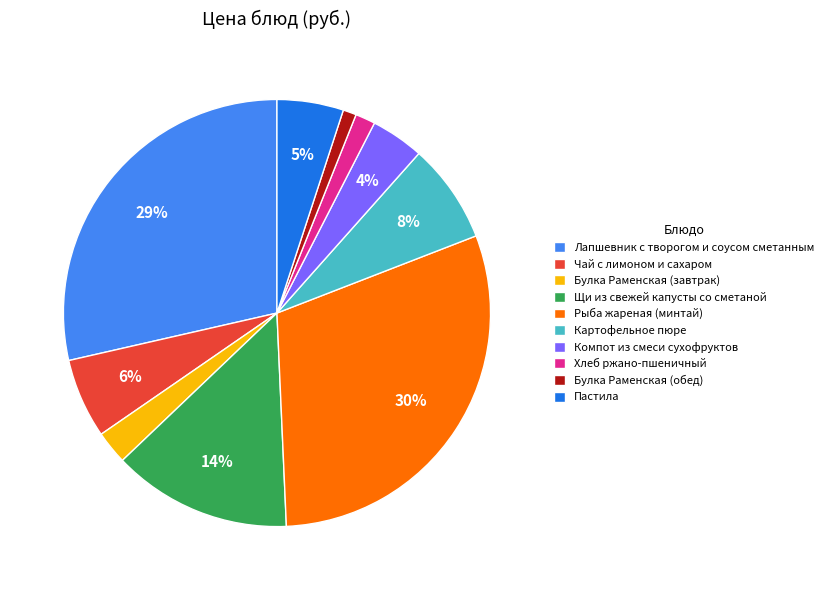

Is it true that Булка Раменская (обед) is 11% of the pie?

False